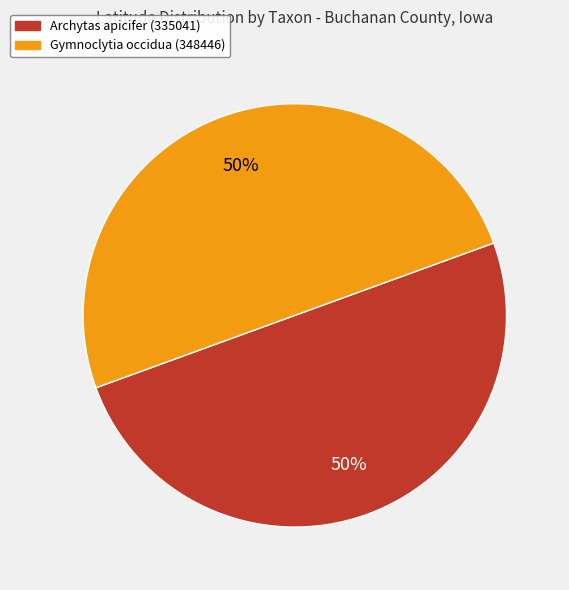

Is the sum of Archytas apicifer (335041) and Gymnoclytia occidua (348446) greater than half?

Yes